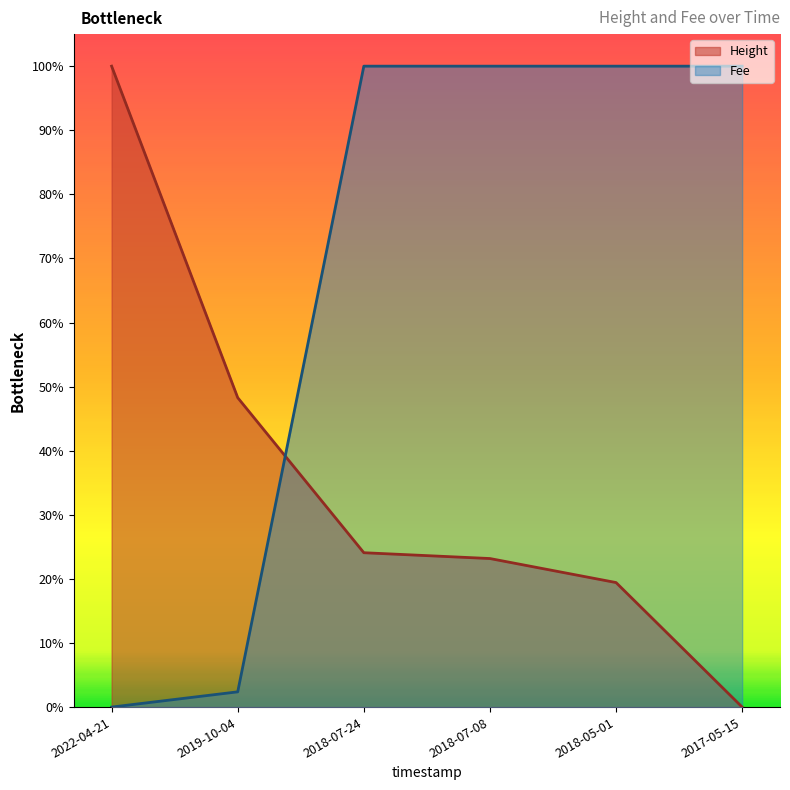

The Fee series shows 1.0 at 2017-05-15. True or false?

True